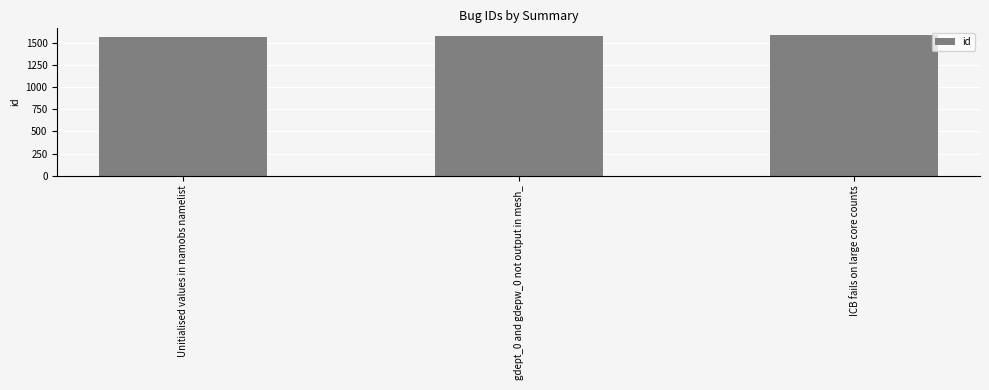

What value does the data have at Unitialised values in namobs namelist, to the nearest 5?

1575